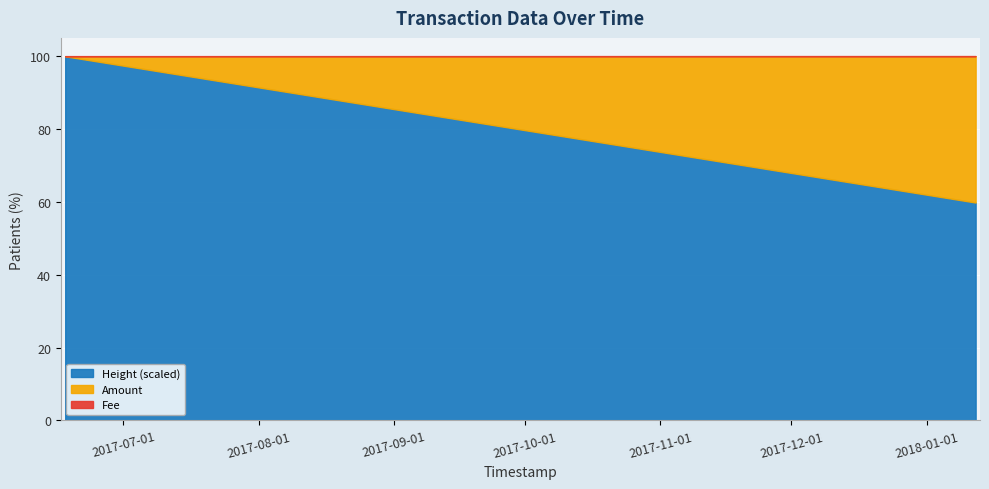

At which category is the sum across all series the highest?

2017-06-17 15:45:43